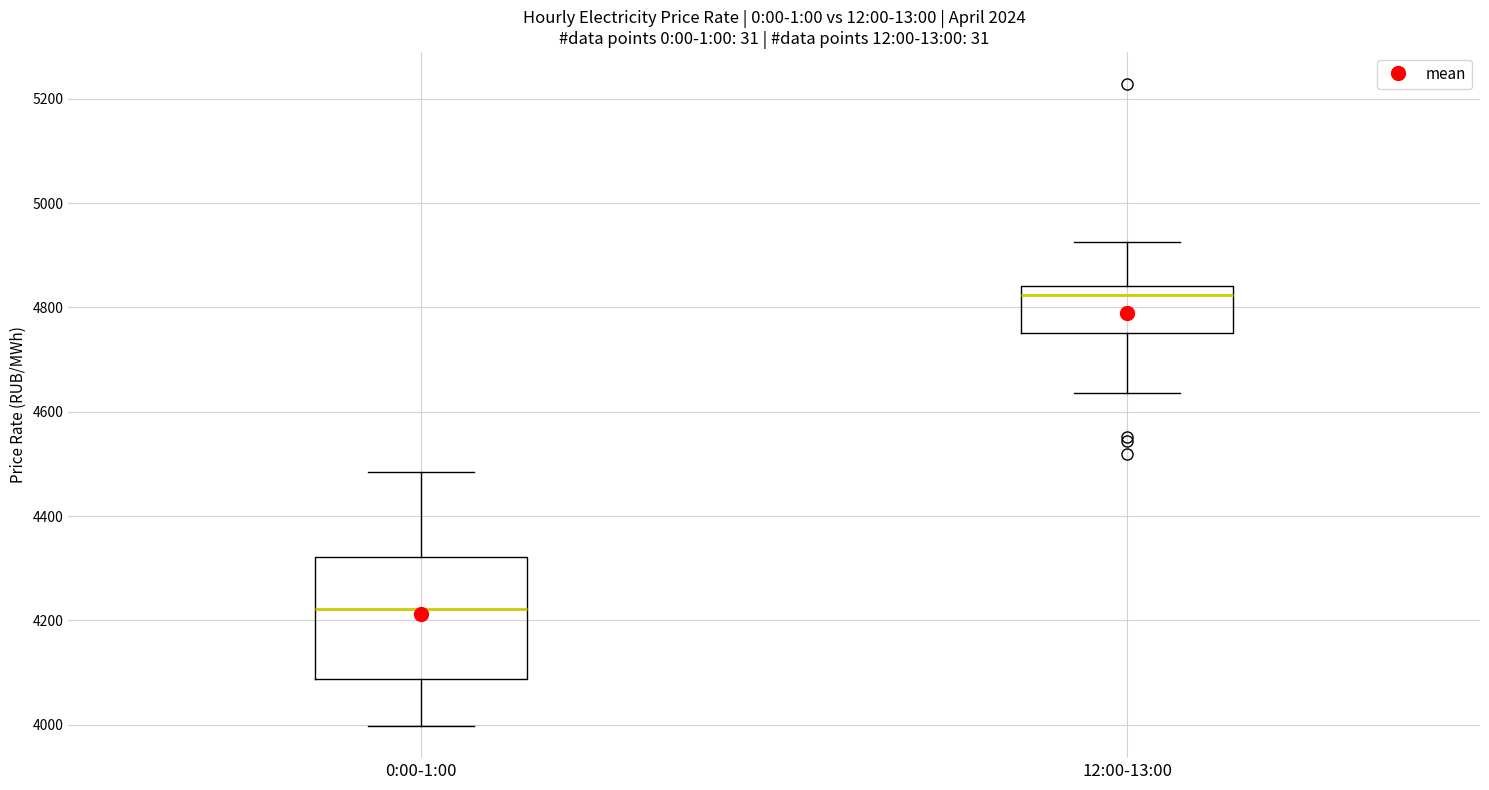

Reading left to right, transcribe this box plot: for each box, give where its median line is, the range the box spans, and where its two whiskers end, as read against the y-axis. The values are not printed on the chart, so give them approximately, as read against the axis.

0:00-1:00: median 4220, box 4080 to 4320, whiskers 4000 to 4480
12:00-13:00: median 4820, box 4760 to 4840, whiskers 4640 to 4920